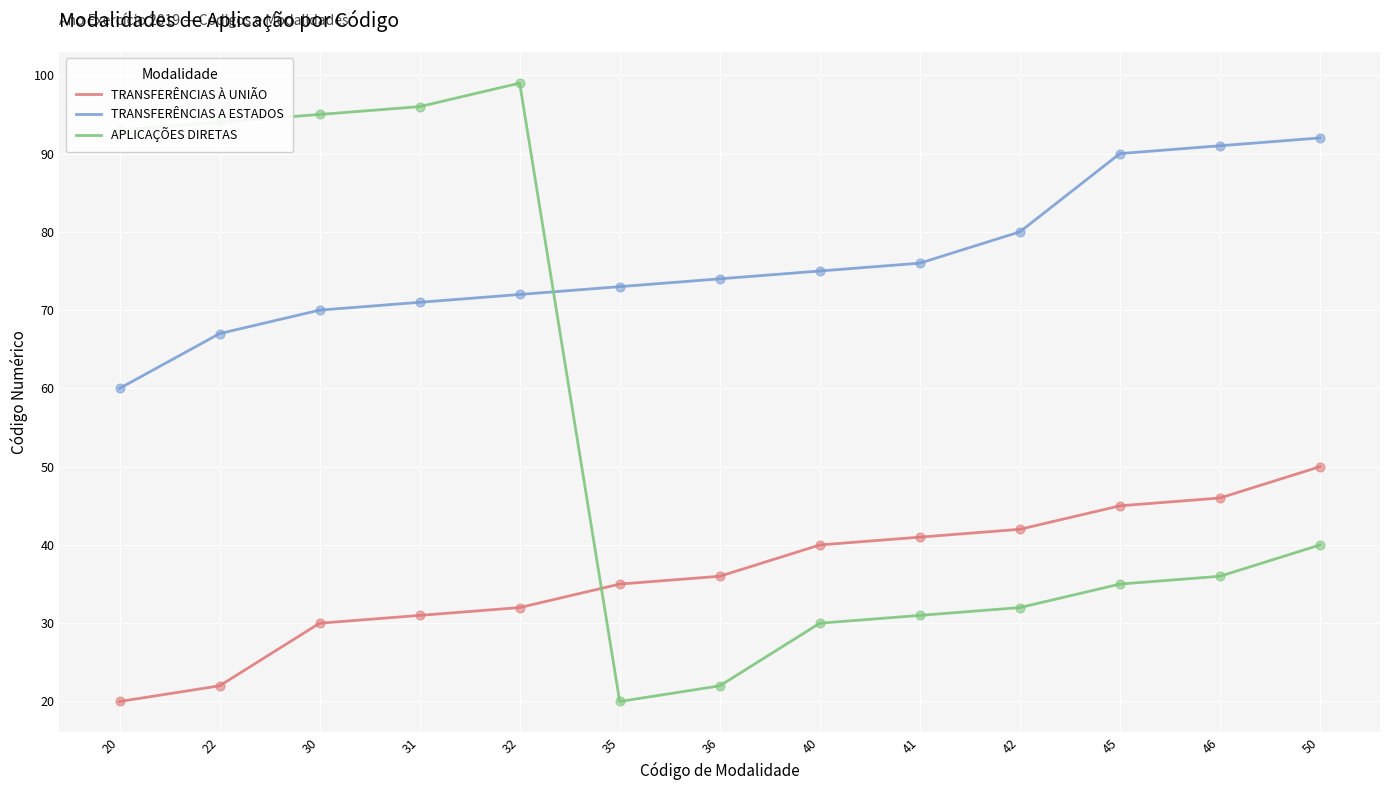

Which series has the largest total across all categories?

TRANSFERÊNCIAS A ESTADOS